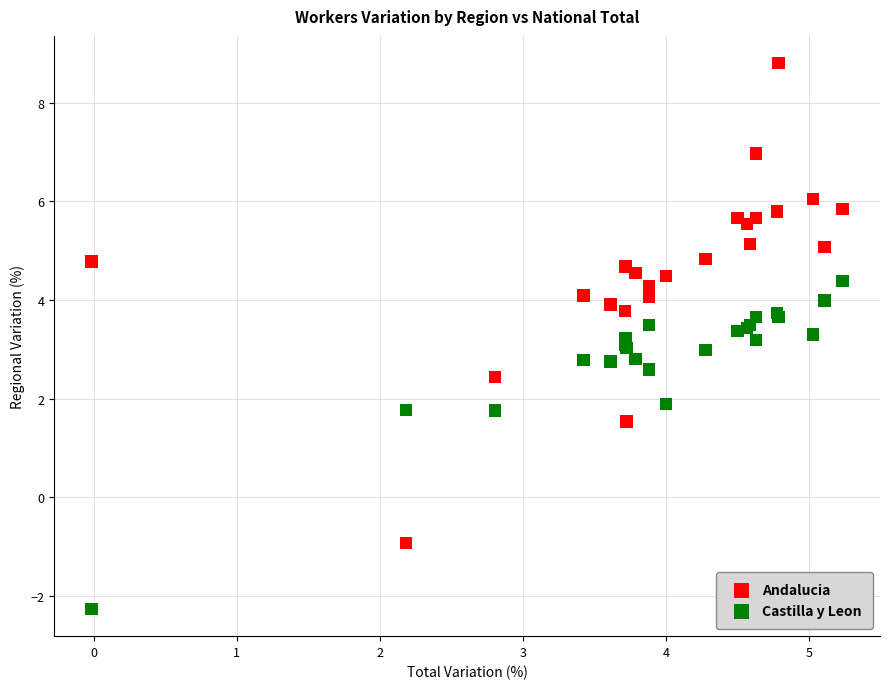

Which series reaches the maximum Y coordinate?

Andalucia